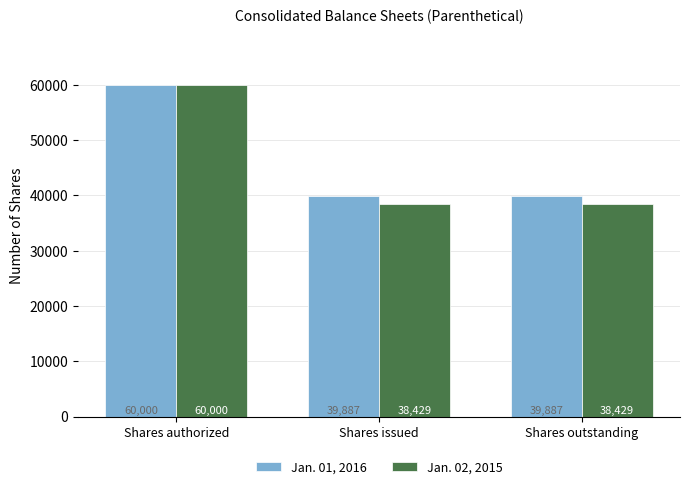

How many values in the Jan. 02, 2015 series exceed 38429?

1